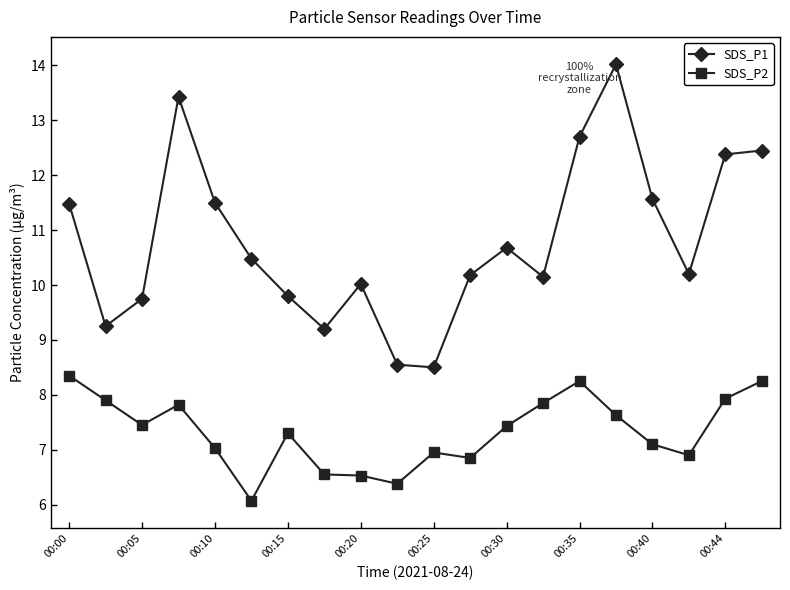

What are all the series names shown in the legend?

SDS_P1, SDS_P2